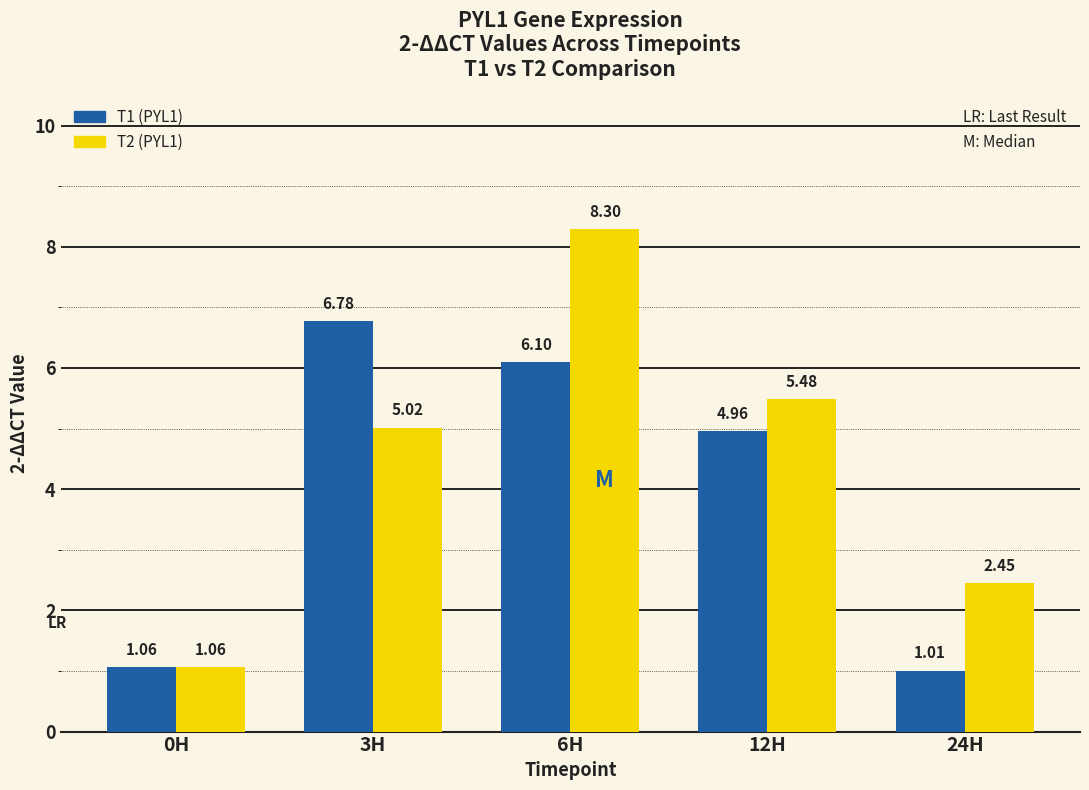

What is the difference between the maximum and minimum values in the T2 (PYL1) series?

7.2